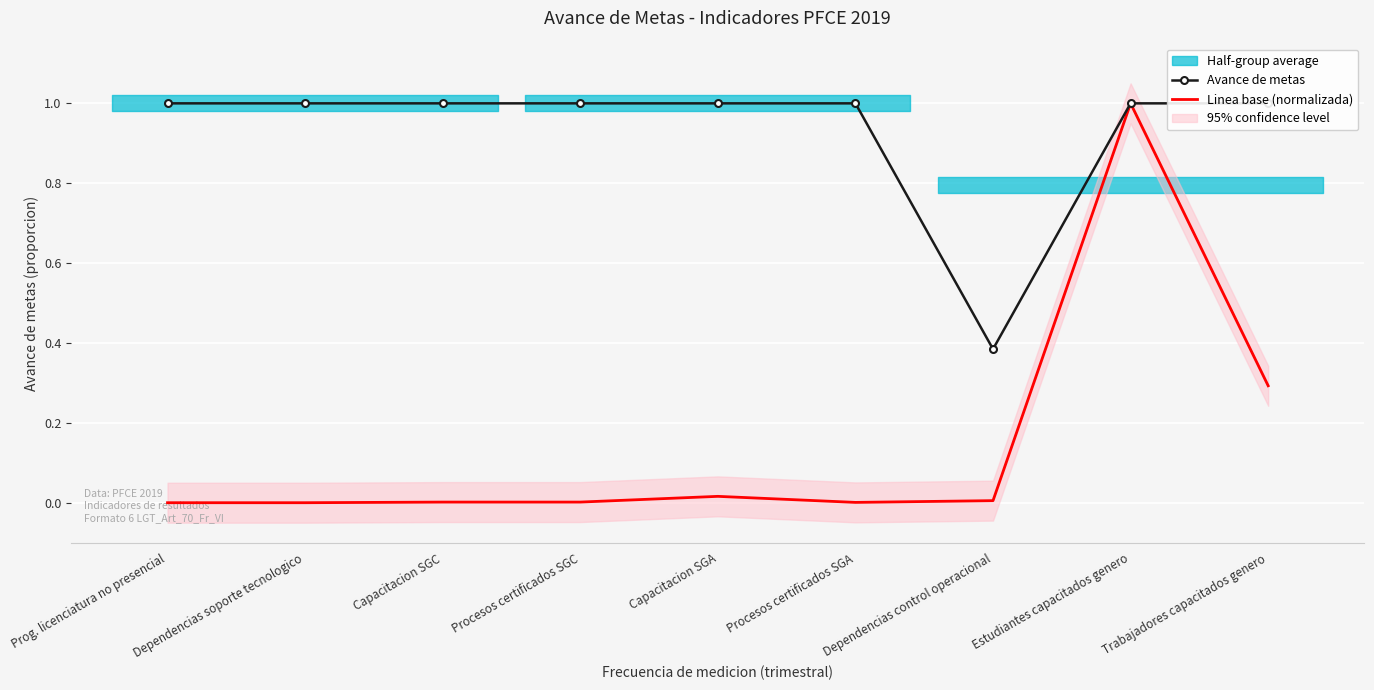

The value of Avance de metas at Procesos certificados SGC is 1.0. True or false?

True